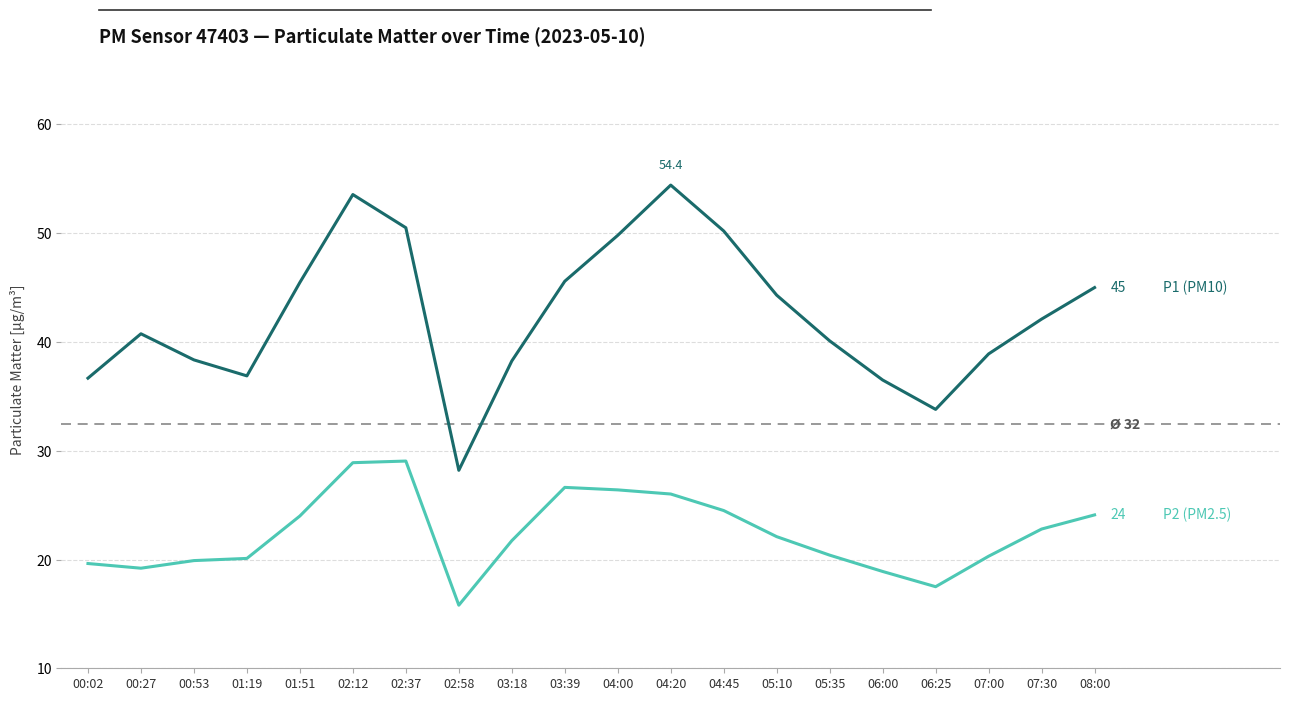

What is the average value of the P1 series?

42.5